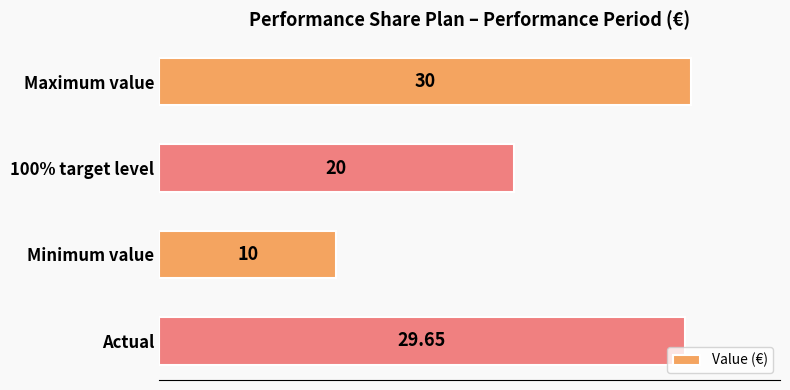

What is the label of the 3rd bar from the top?

Minimum value